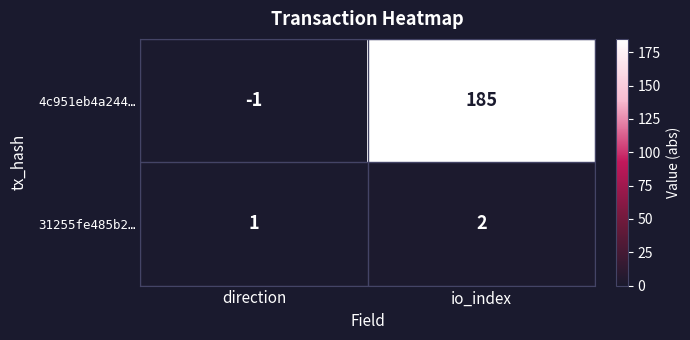

Which category has the highest value across all series?

io_index